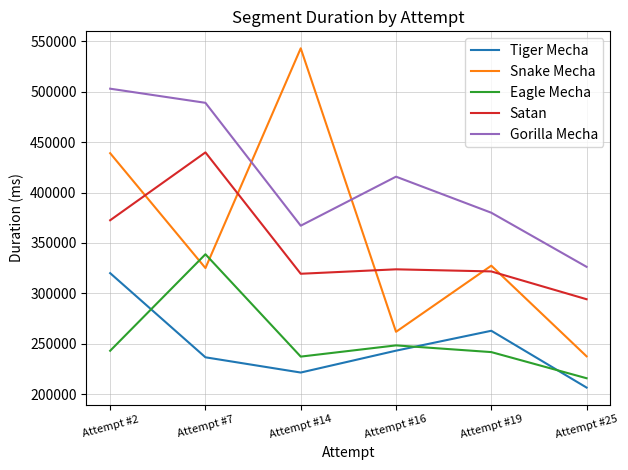

Which series has the largest range (max minus min)?

Snake Mecha